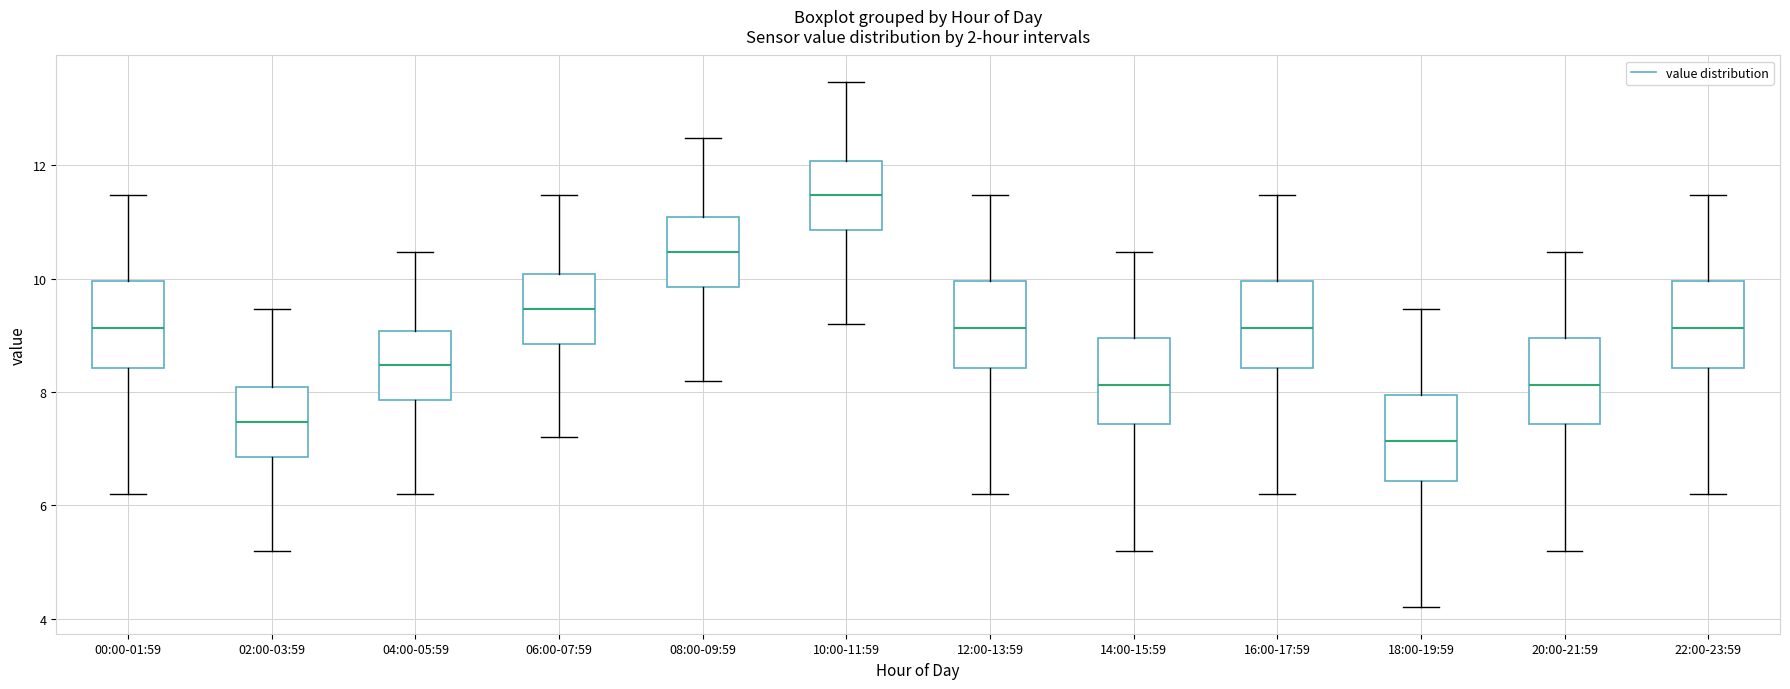

Which box has the lowest median line?

18:00-19:59